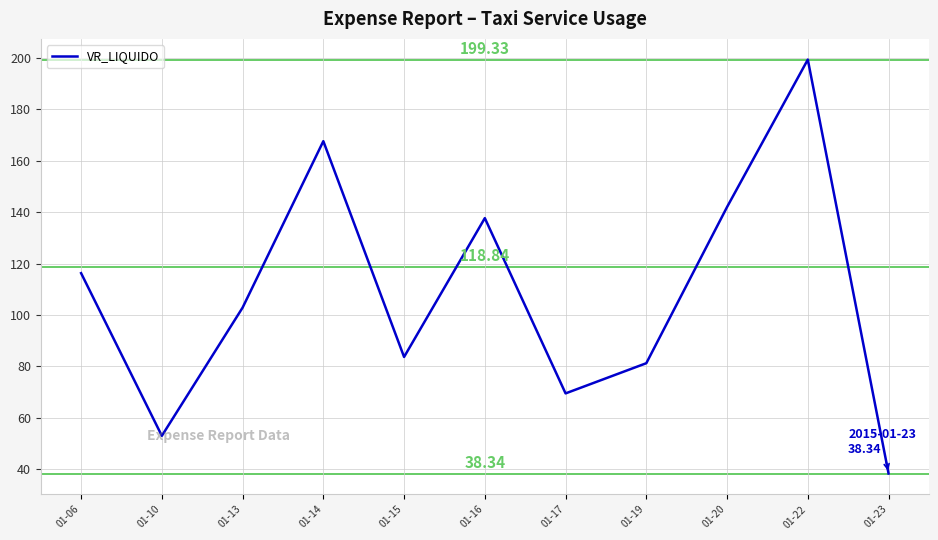

What is the average value?

108.3